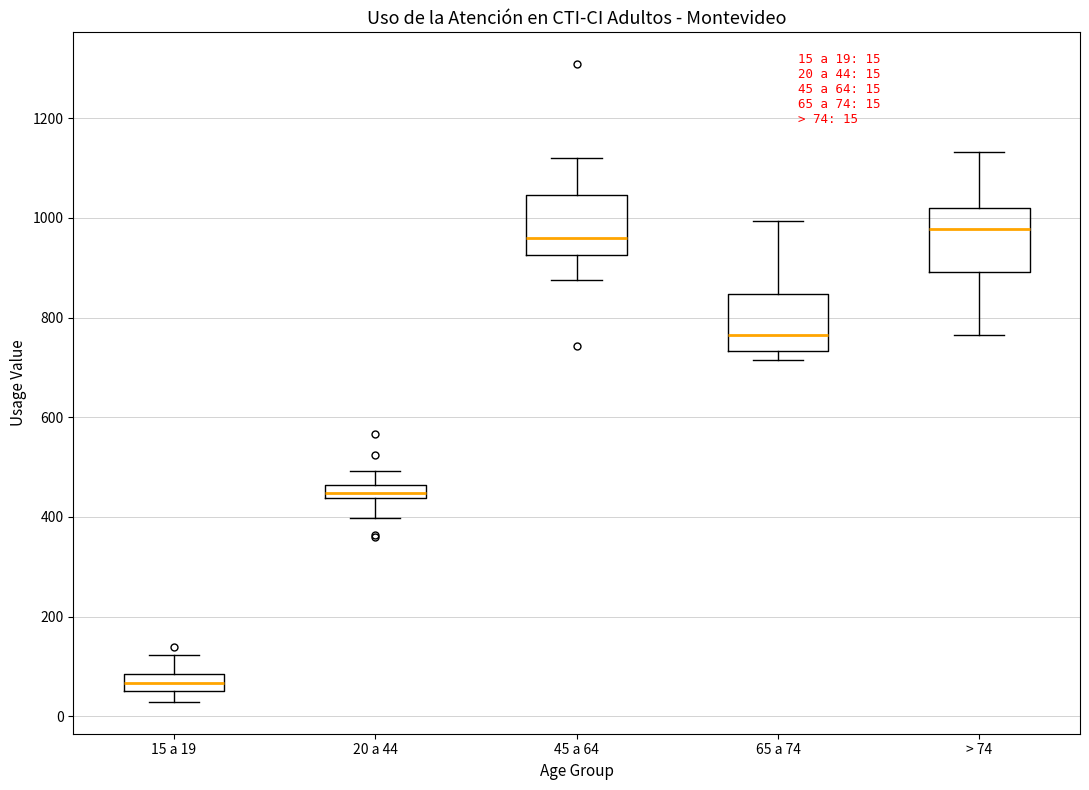

Which box's median line is the lowest?

15 a 19